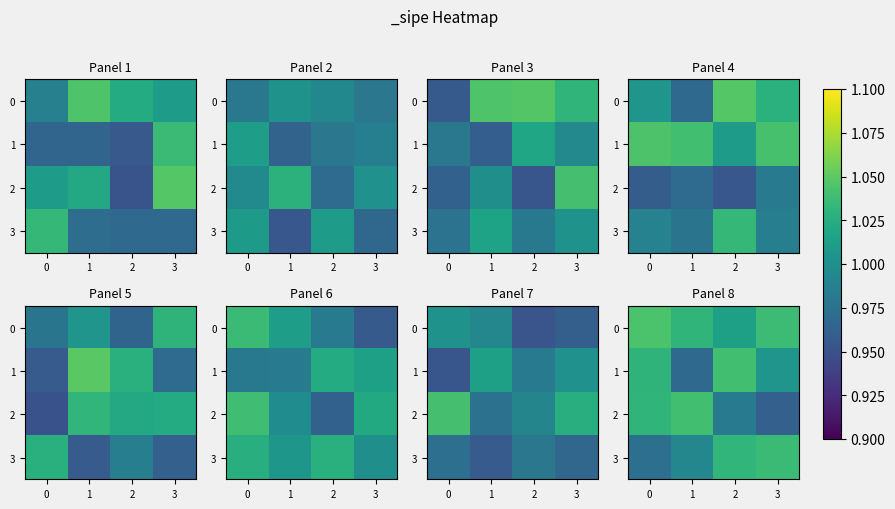

The value of row_3 at 3 is 0.6. True or false?

False